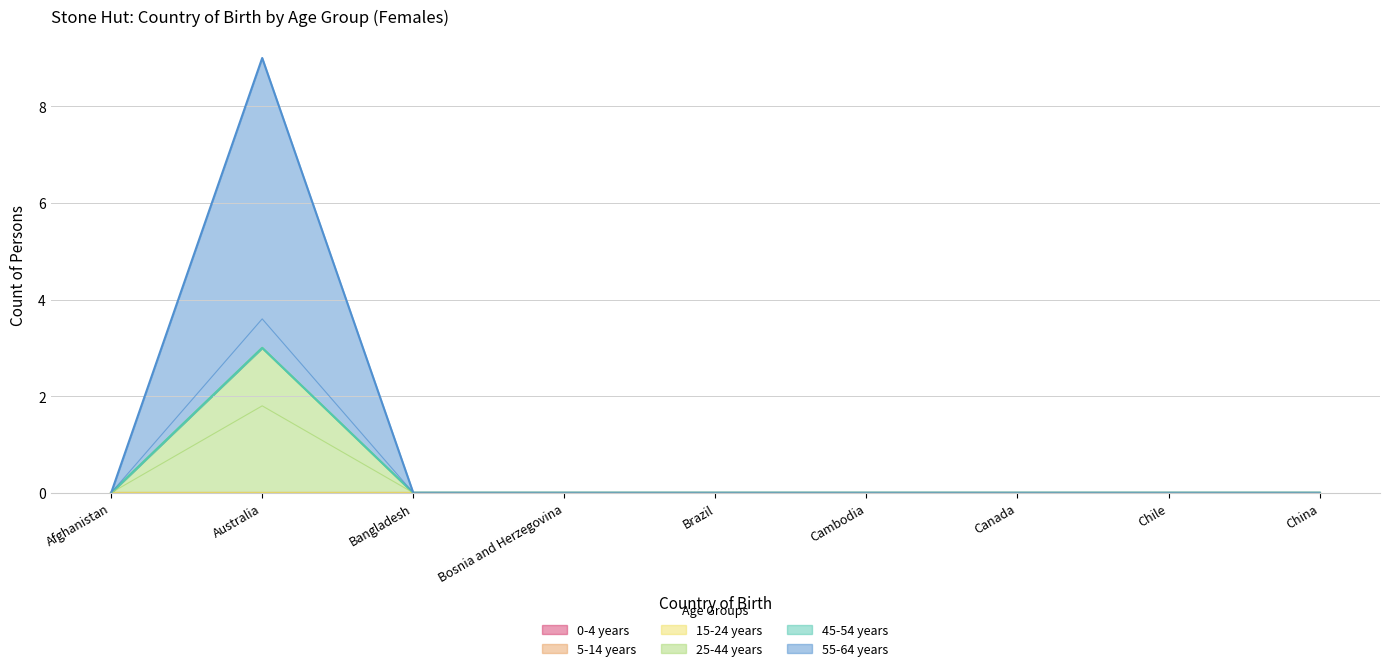

Which series has the largest range (max minus min)?

55-64 years